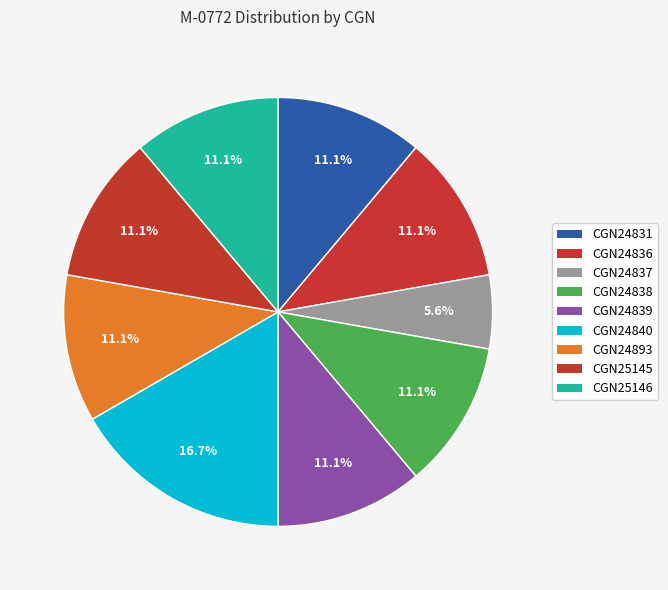

Count the number of slices in the pie.

9